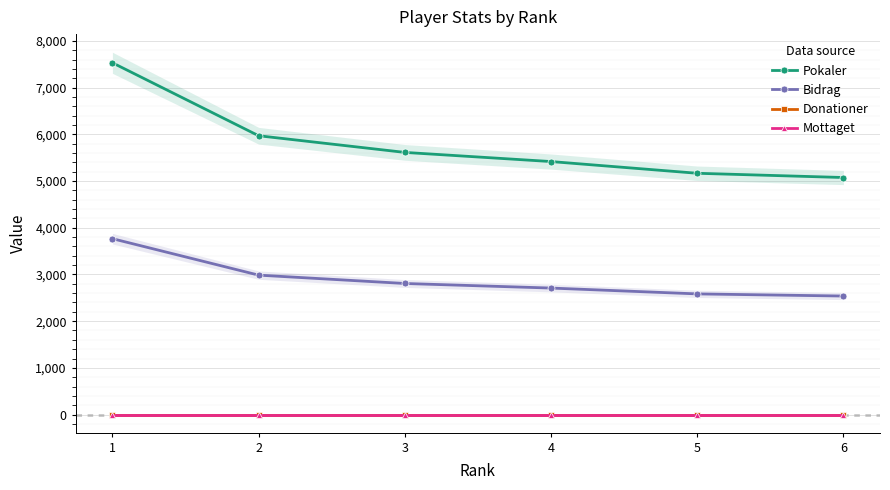

Reading left to right, transcribe all the data shown in this chart.

Pokaler: 1=7535	2=5972	3=5615	4=5419	5=5168	6=5077
Bidrag: 1=3767	2=2986	3=2807	4=2709	5=2584	6=2538
Donationer: 1=0	2=0	3=0	4=0	5=0	6=0
Mottaget: 1=0	2=0	3=0	4=0	5=0	6=0